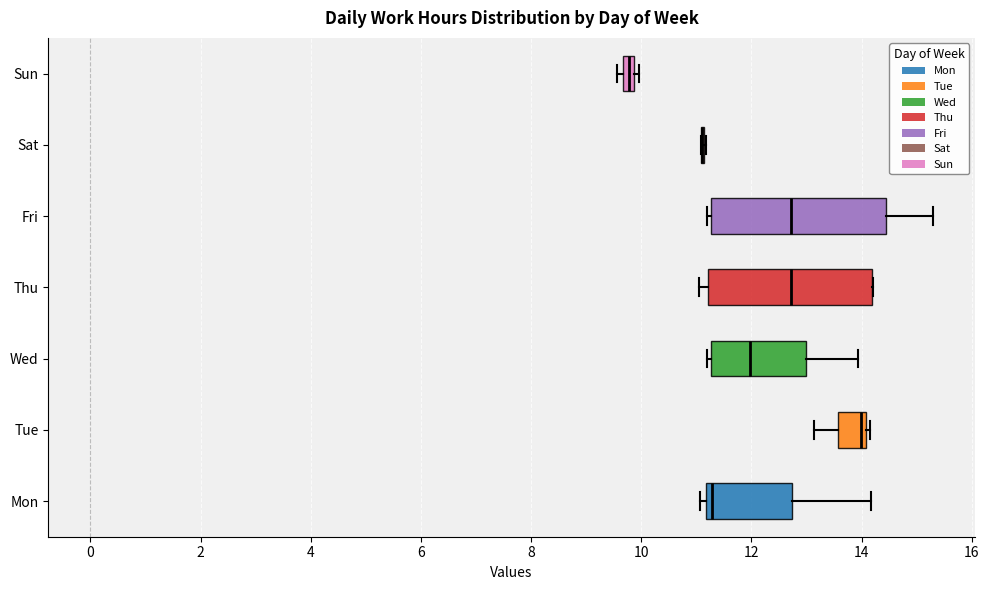

Where is the left edge of the box for Wed on the x-axis? The values are not printed on the chart, so give them approximately, as read against the axis.

11.2